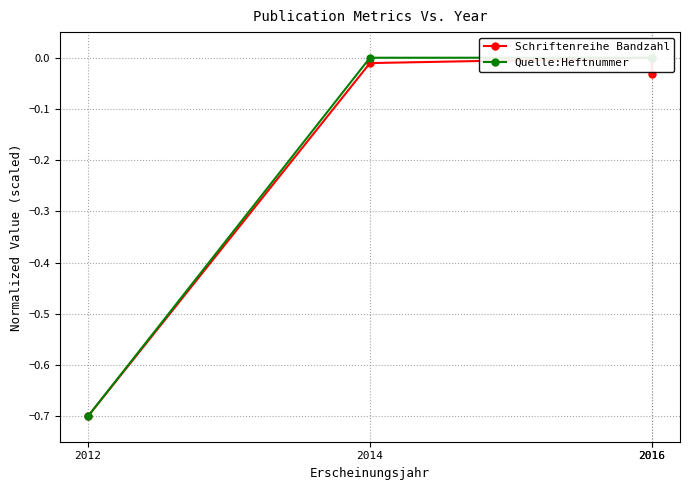

Between 2012 and 2016, which is larger?

2016